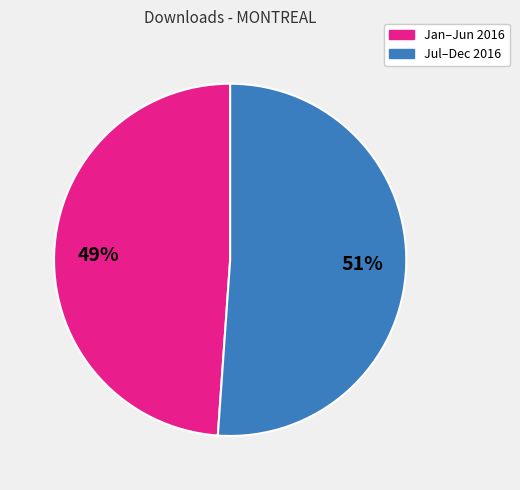

Does any single category account for the majority?

Yes